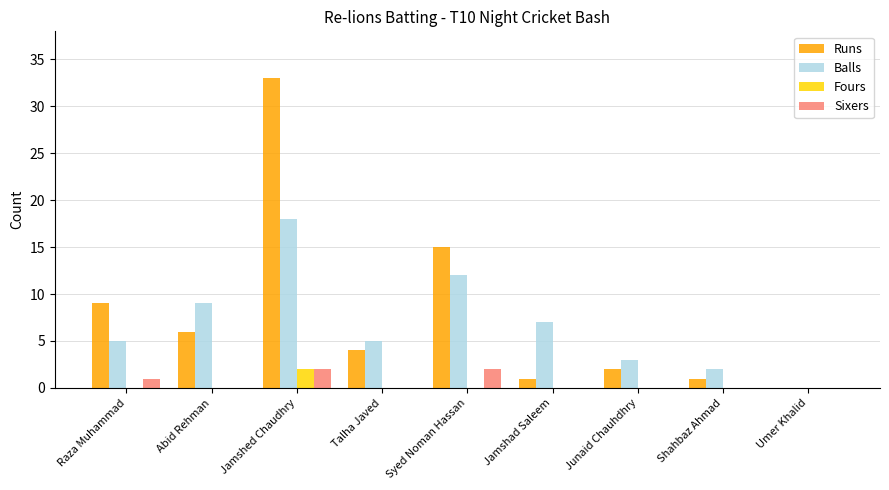

At which category does the chart reach its peak across all series?

Jamshed Chaudhry